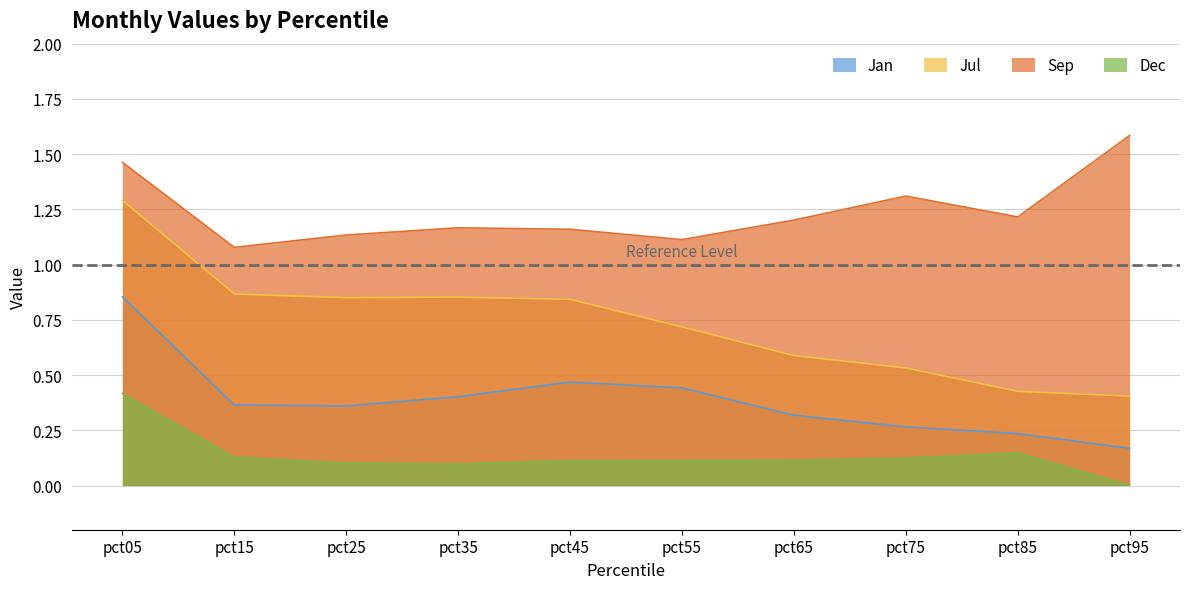

True or false: Dec and Sep intersect in this chart.

False